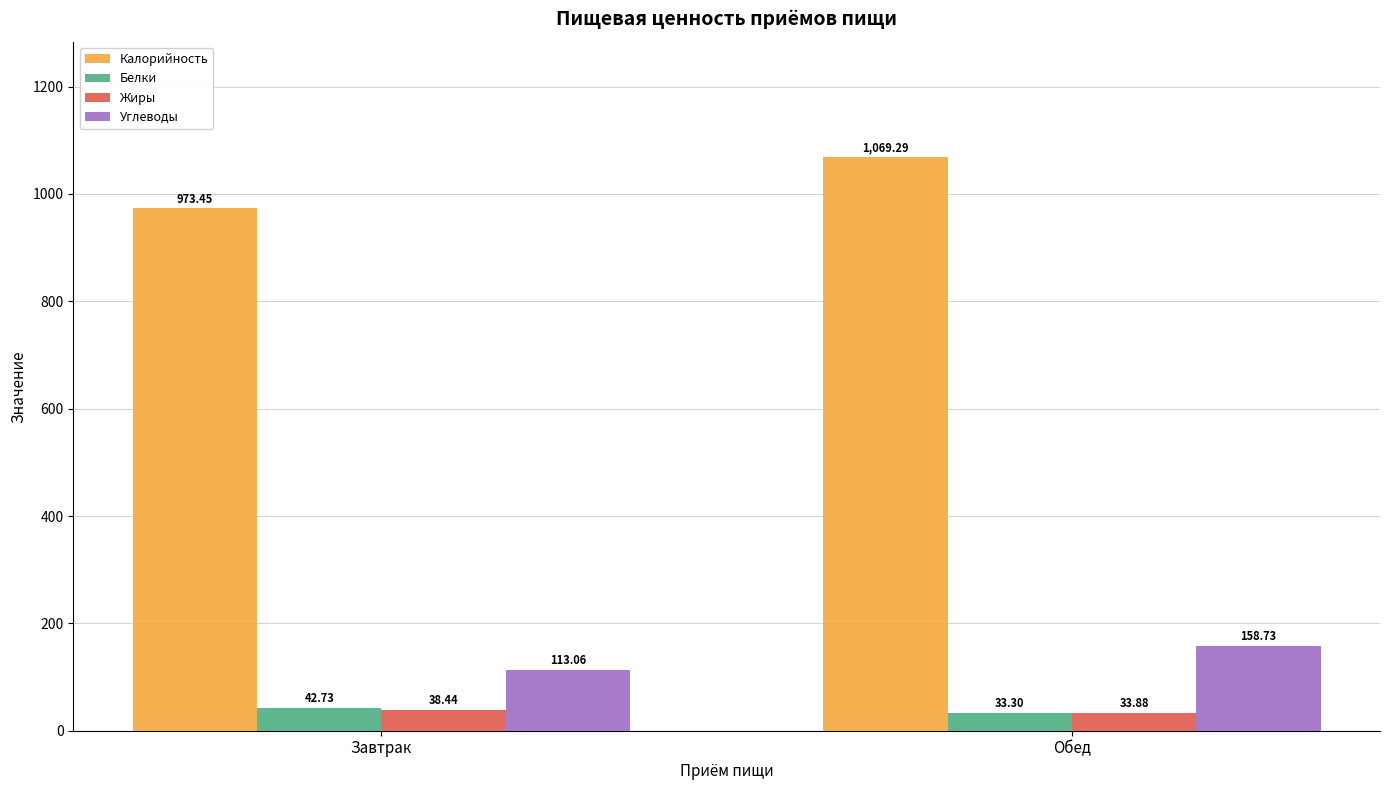

True or false: Углеводы has a value of 113.1 at Завтрак.

True